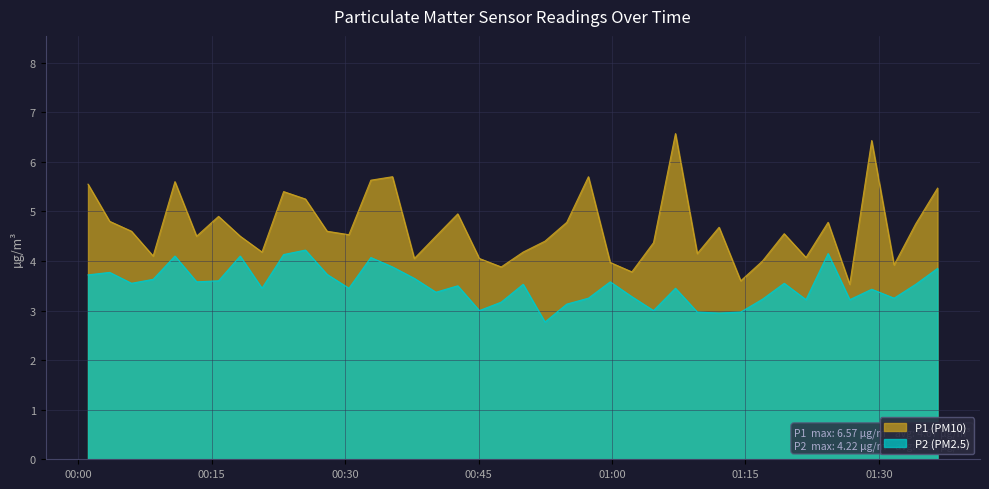

Which series has the largest range (max minus min)?

P1 (PM10)